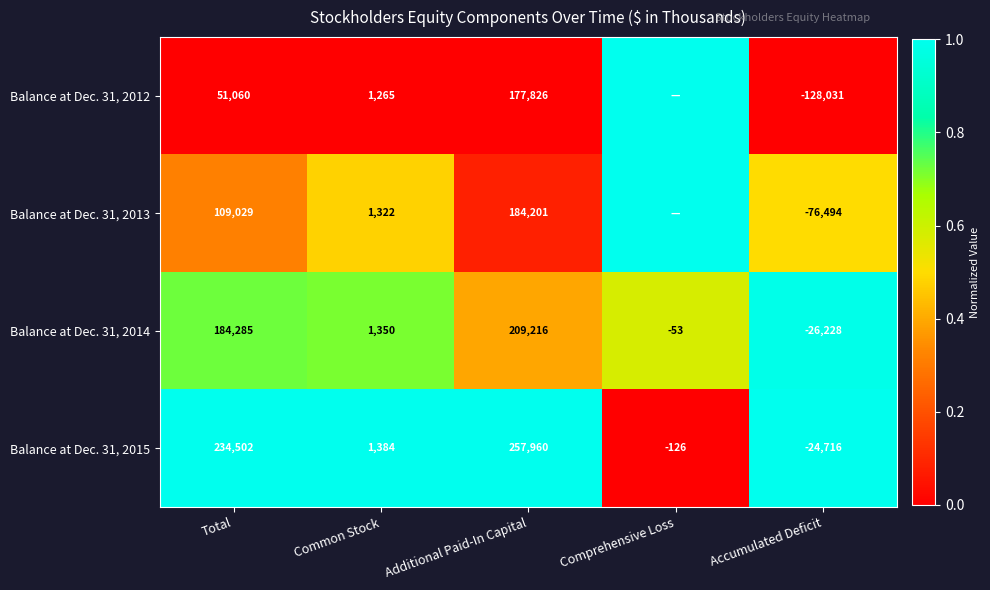

Is the value of Balance at Dec. 31, 2015 at Comprehensive Loss greater than the value of Balance at Dec. 31, 2014 at Total?

No